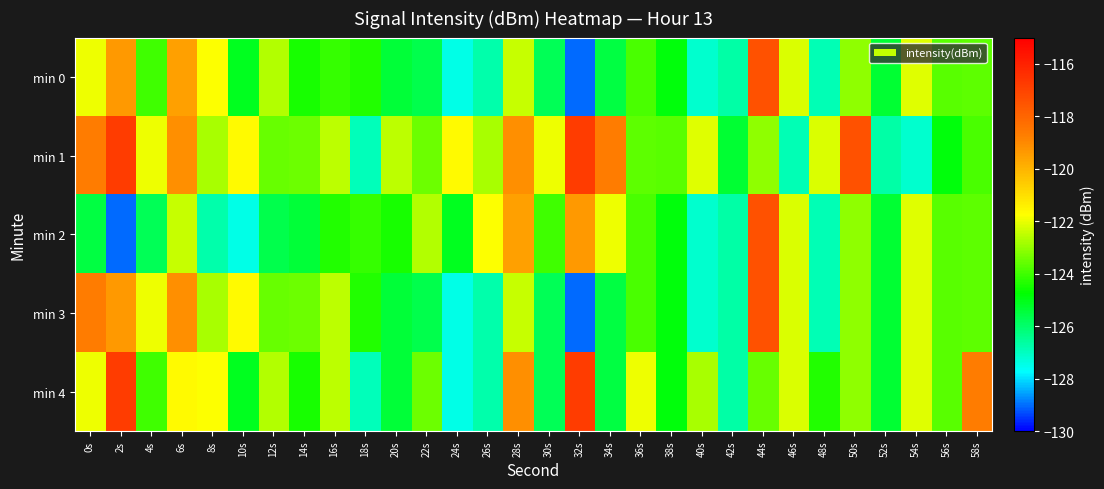

Which series has the largest range (max minus min)?

min 0